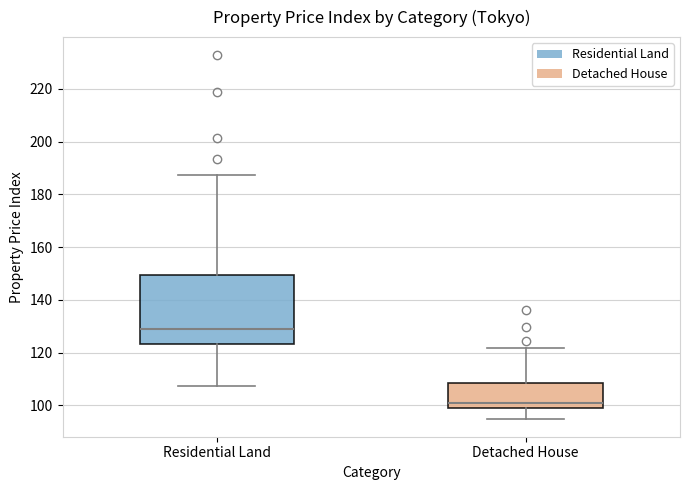

Reading left to right, transcribe this box plot: for each box, give where its median line is, the range the box spans, and where its two whiskers end, as read against the y-axis. The values are not printed on the chart, so give them approximately, as read against the axis.

Residential Land: median 128, box 124 to 150, whiskers 108 to 188
Detached House: median 100, box 98 to 108, whiskers 94 to 122